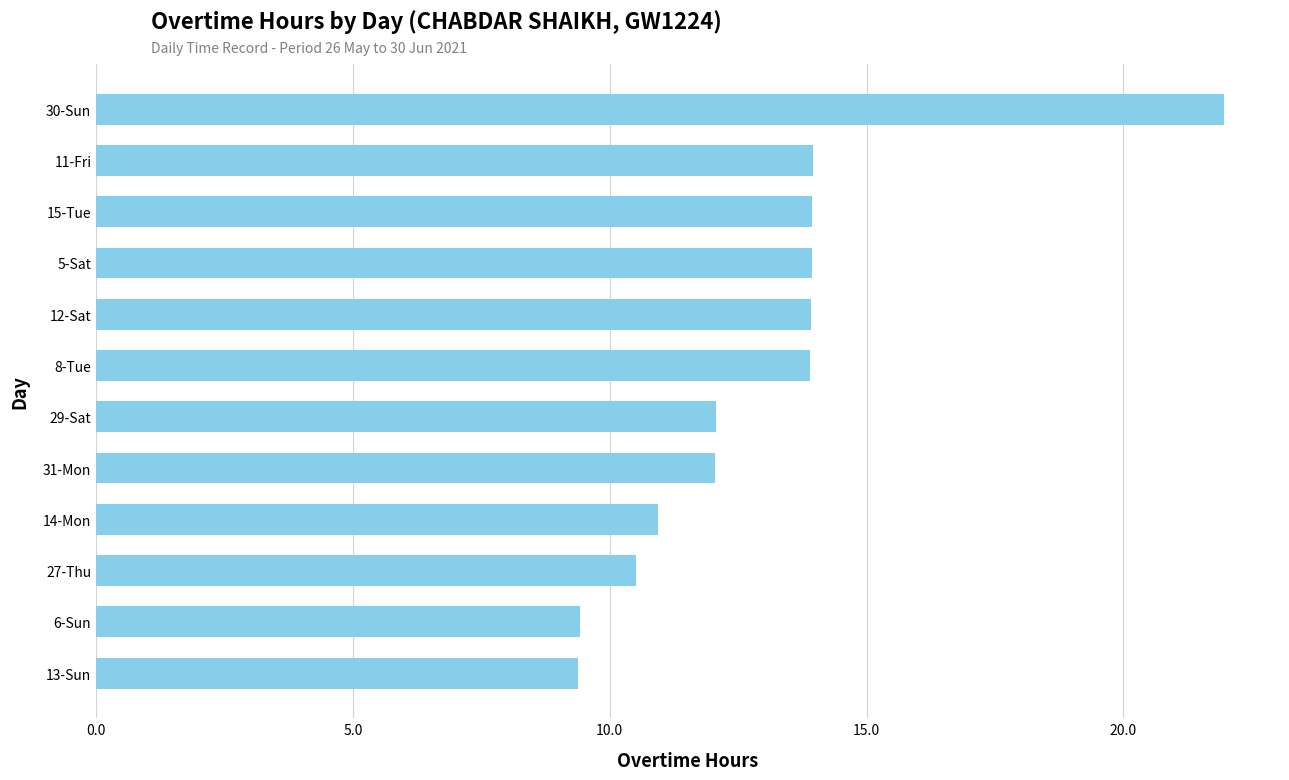

Is it true that the value at 5-Sat is 13.9?

True